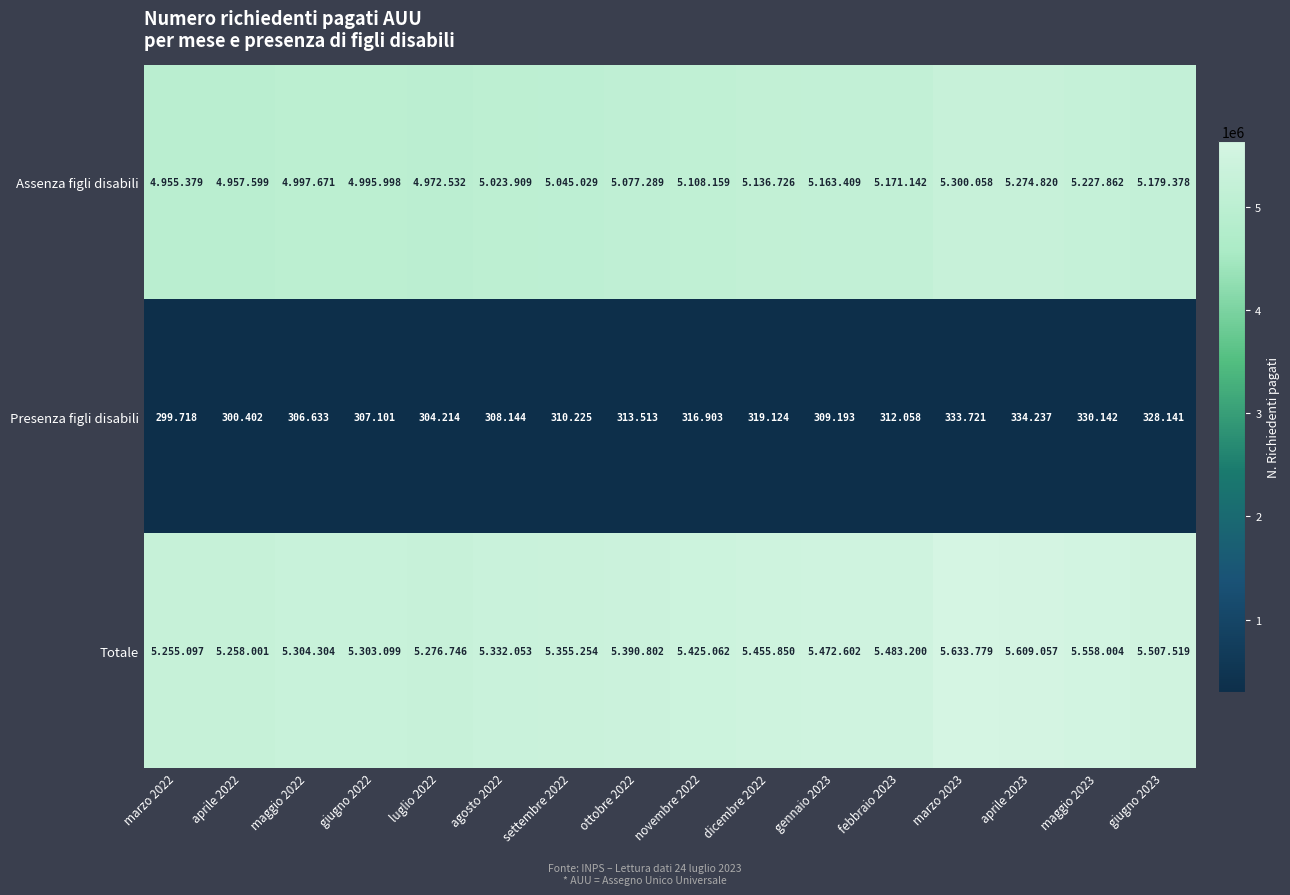

List the labels in order of Presenza figli disabili value, smallest first.

marzo 2022, aprile 2022, luglio 2022, maggio 2022, giugno 2022, agosto 2022, gennaio 2023, settembre 2022, febbraio 2023, ottobre 2022, novembre 2022, dicembre 2022, giugno 2023, maggio 2023, marzo 2023, aprile 2023